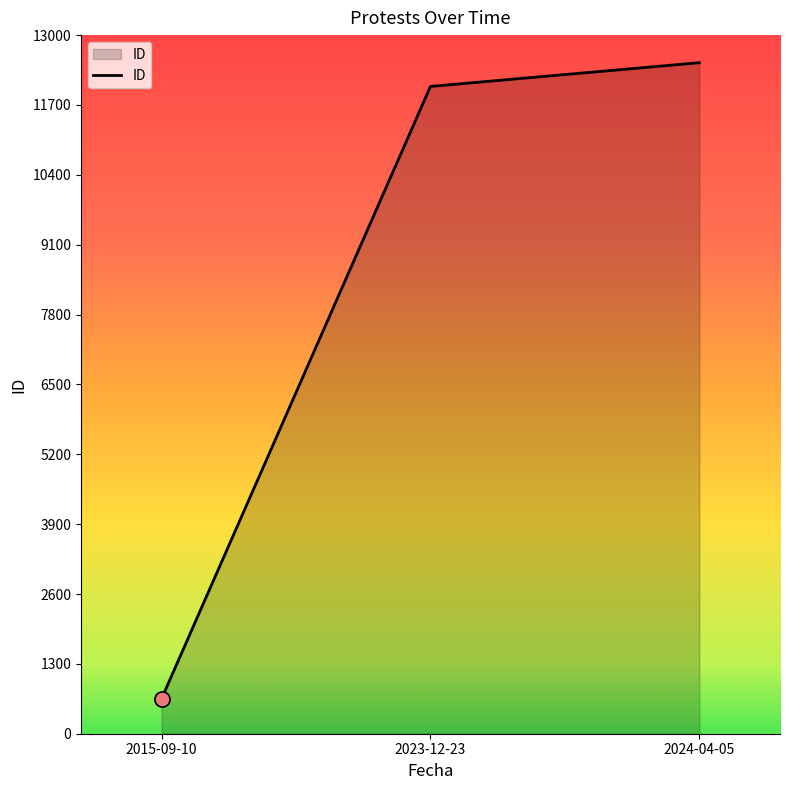

Approximately how many times larger is the value at 2015-09-10 compared to 2024-04-05?

0.1